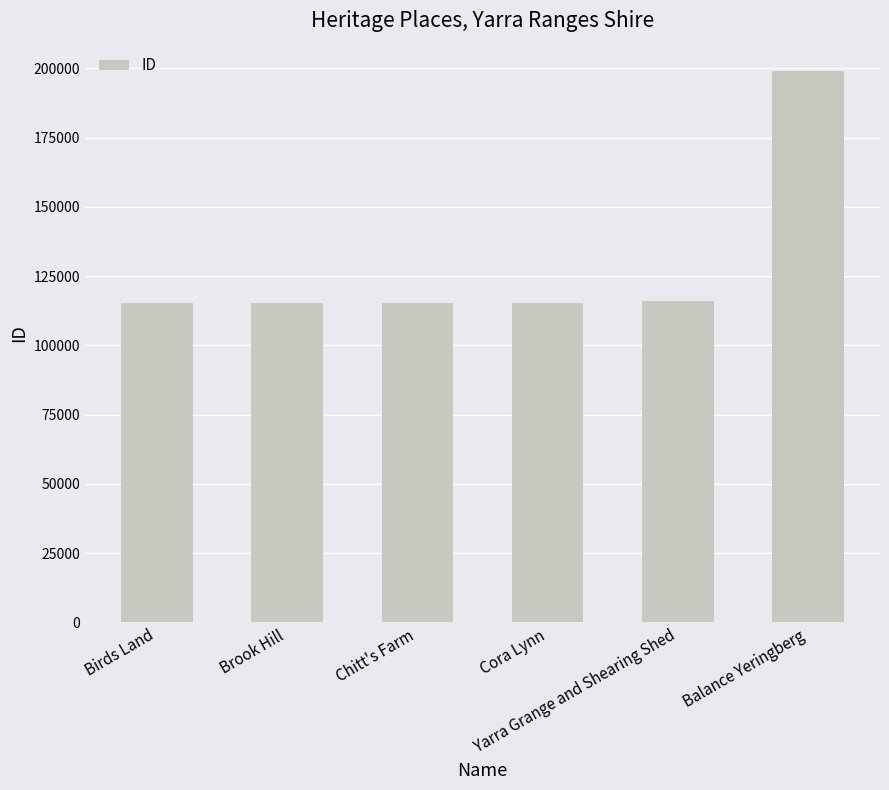

Approximately how many times larger is the value at Birds Land compared to Chitt's Farm?

1.0